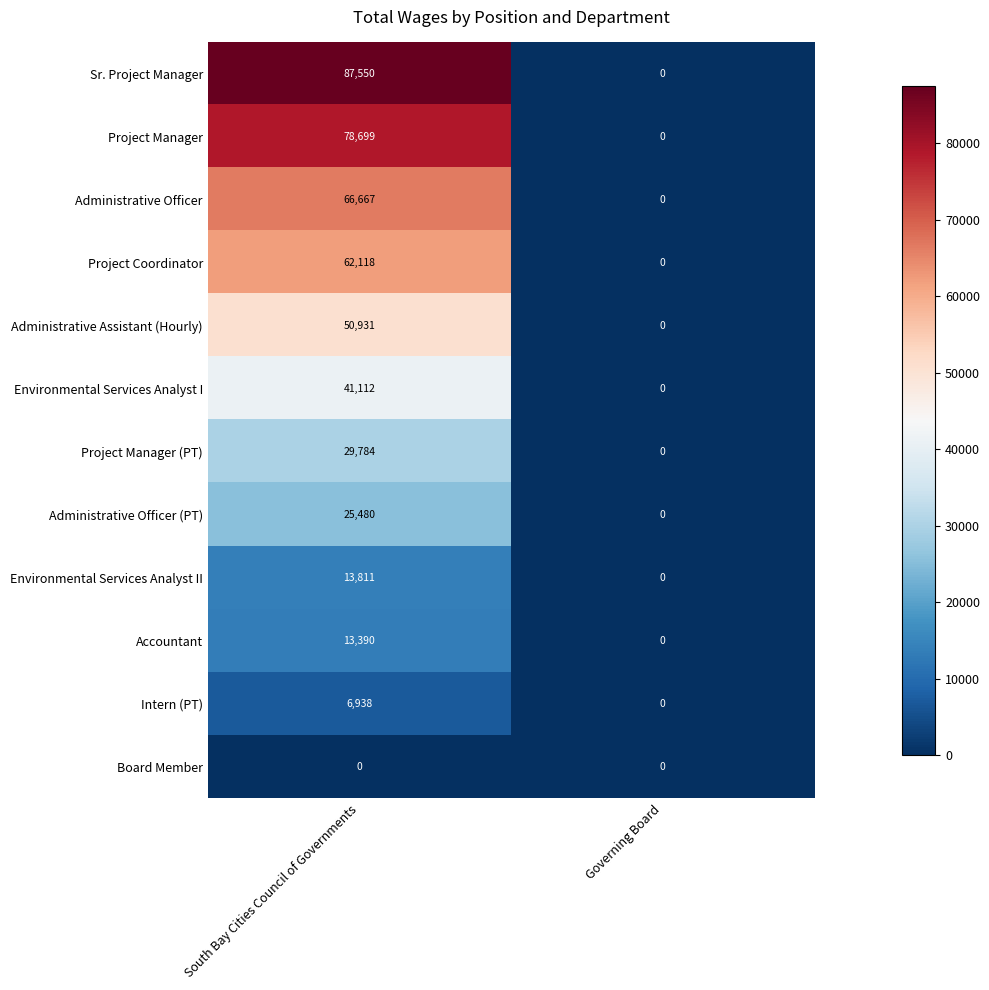

Which series has the largest total across all categories?

Sr. Project Manager